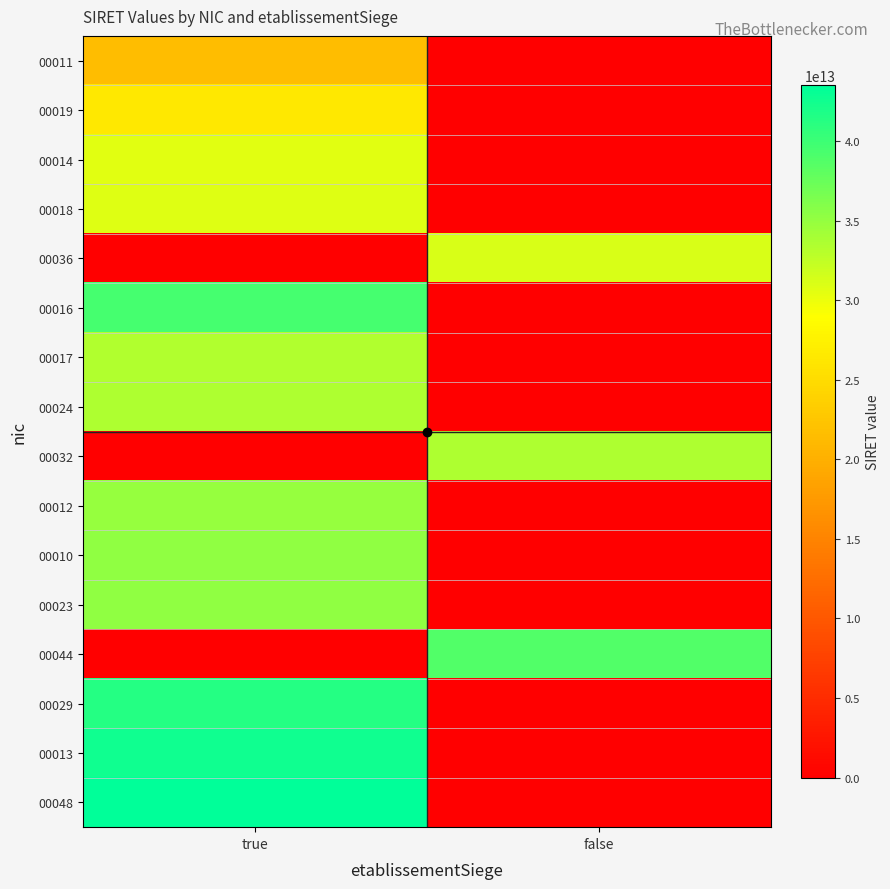

What is the total value across all series at false?

103331073800112